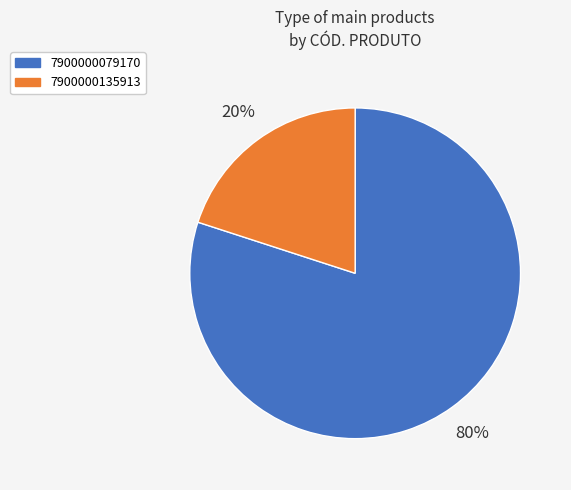

True or false: 7900000079170 accounts for 80% of the total.

True